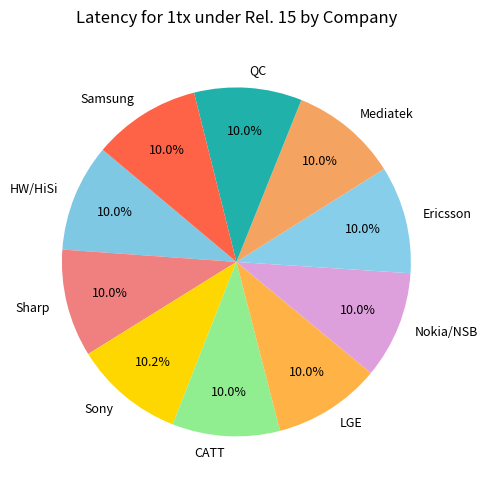

What is the total percentage of QC and HW/HiSi?

20.0%